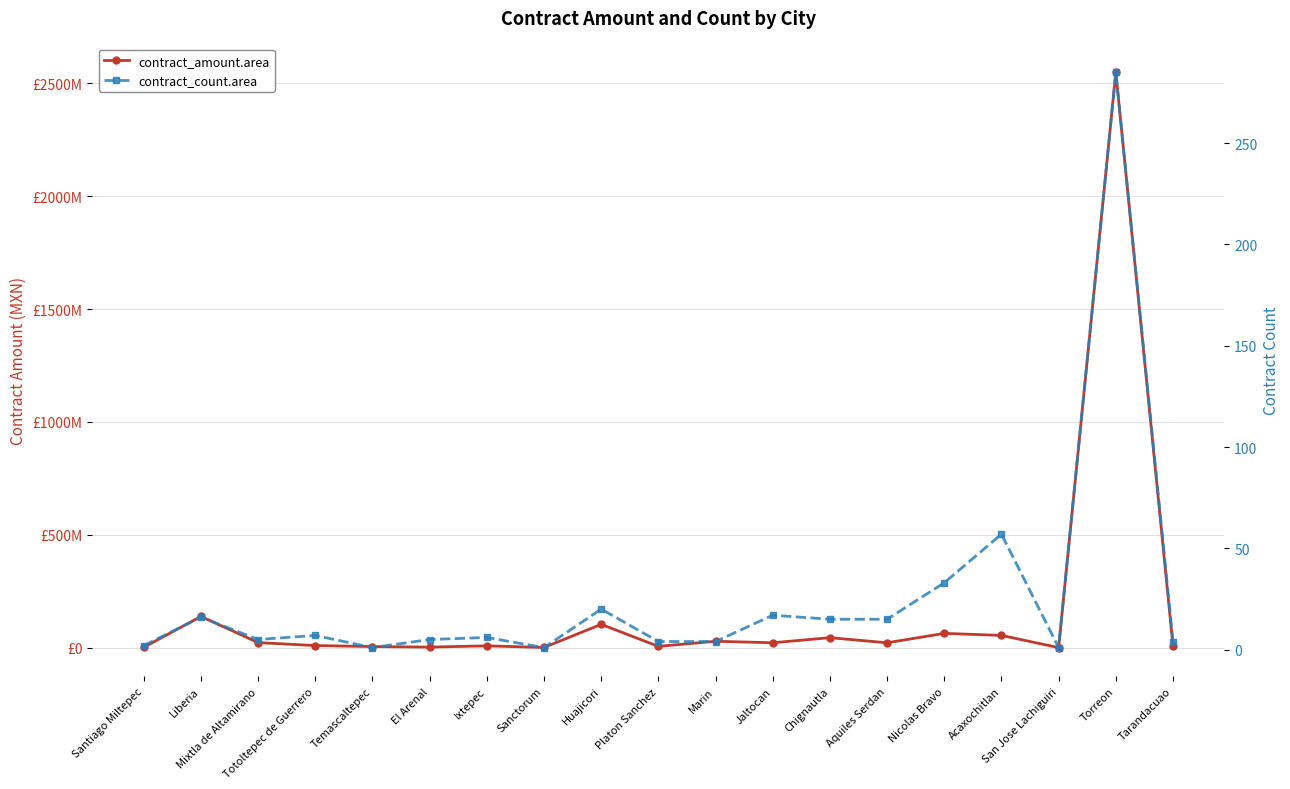

How many data points in contract_count.area are less than 6?

9